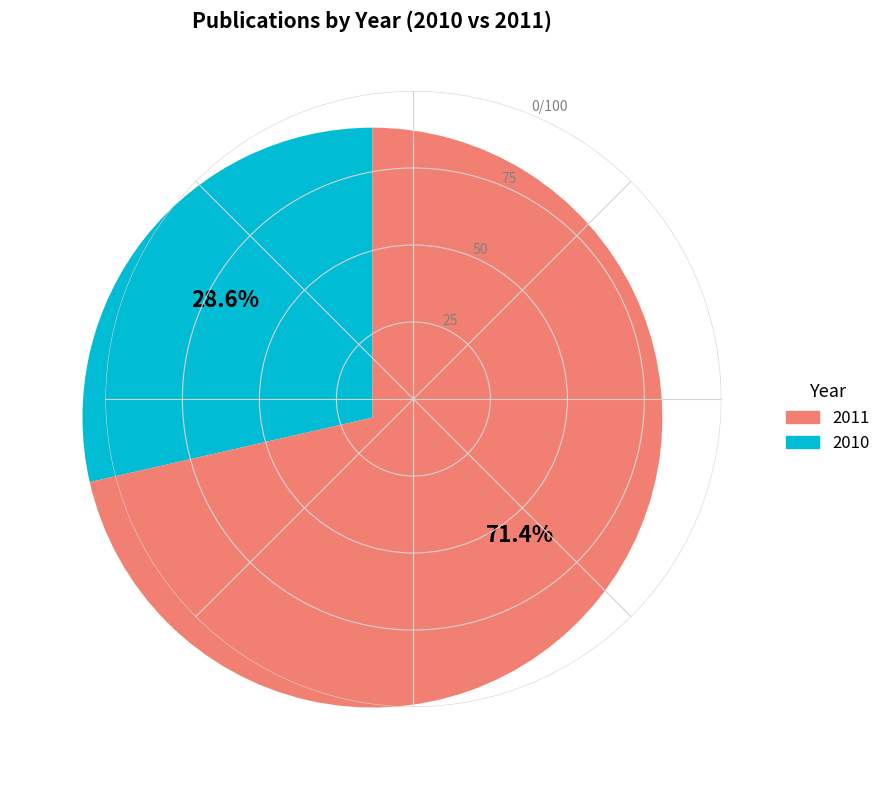

Is there a majority slice in this chart?

Yes